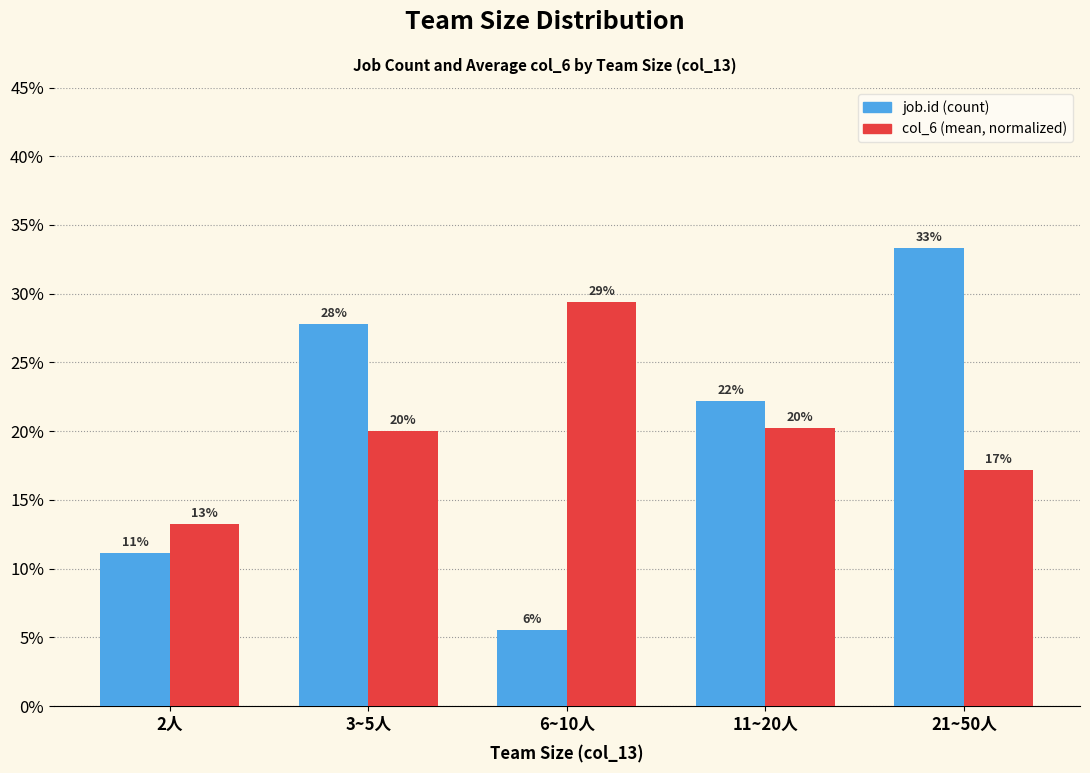

What are all the series names shown in the legend?

job.id (count), col_6 (mean, normalized)